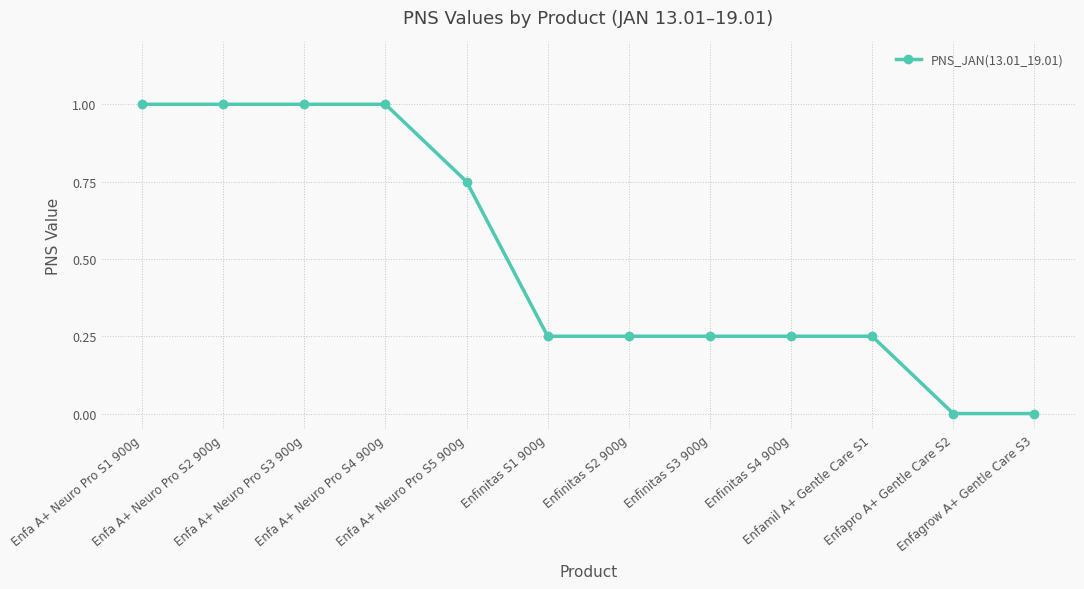

What is the sum of all values?

6.0